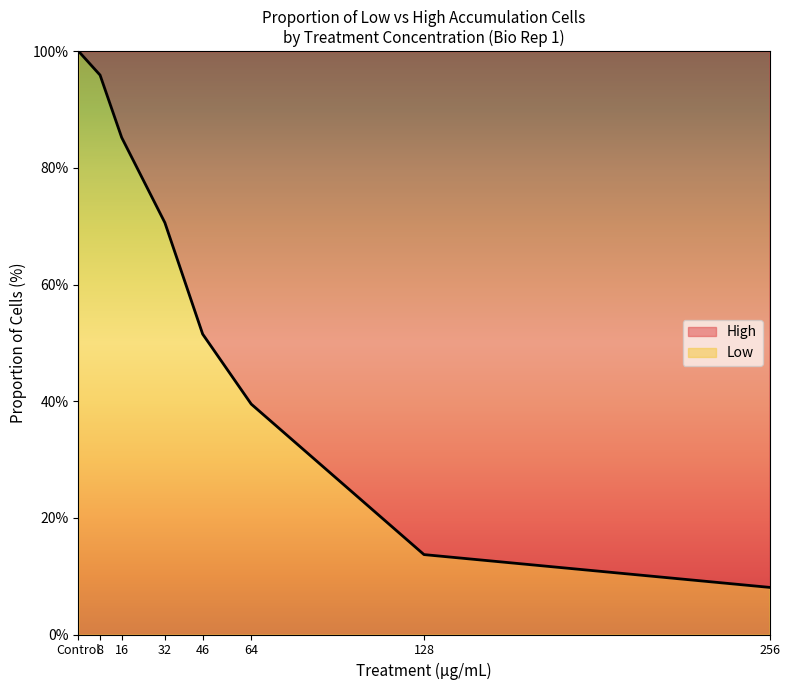

What is the value of the High point at the 13th from the left?

48.5